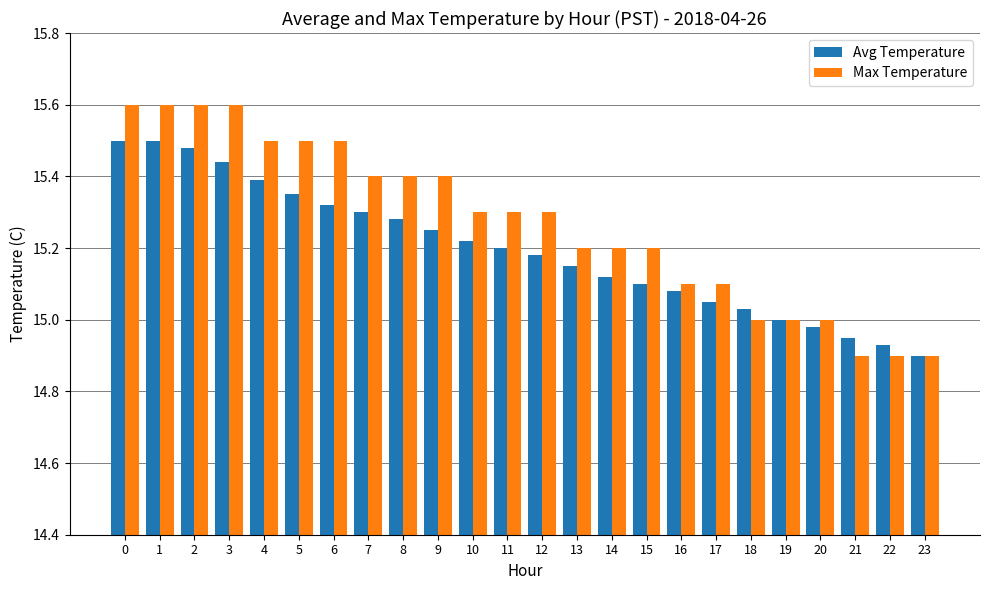

Is it true that Max Temperature equals 24.8 at 10?

False